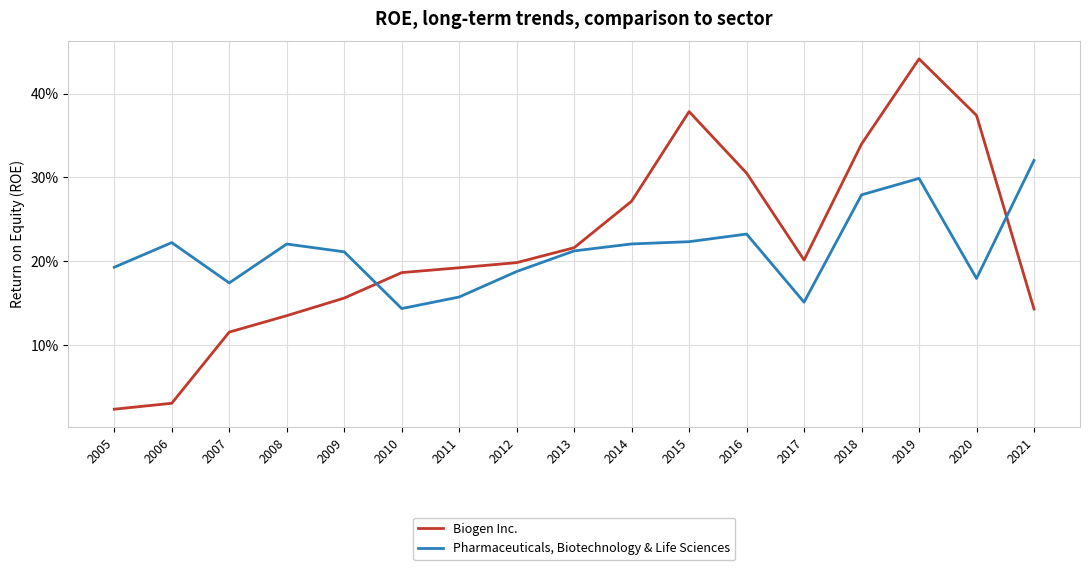

True or false: Biogen Inc. and Pharmaceuticals, Biotechnology & Life Sciences cross at least once.

True